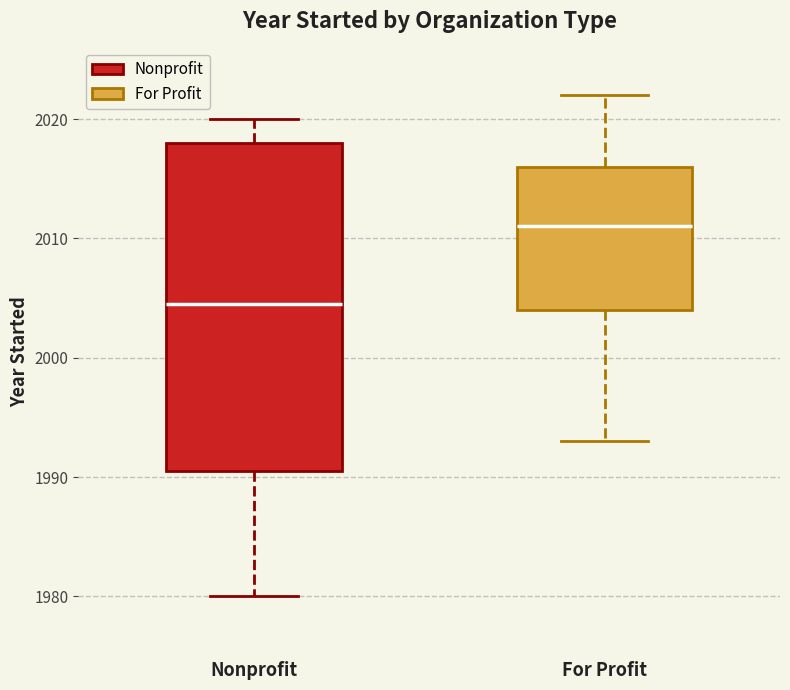

Where is the upper edge of the box for For Profit on the y-axis? The values are not printed on the chart, so give them approximately, as read against the axis.

2016